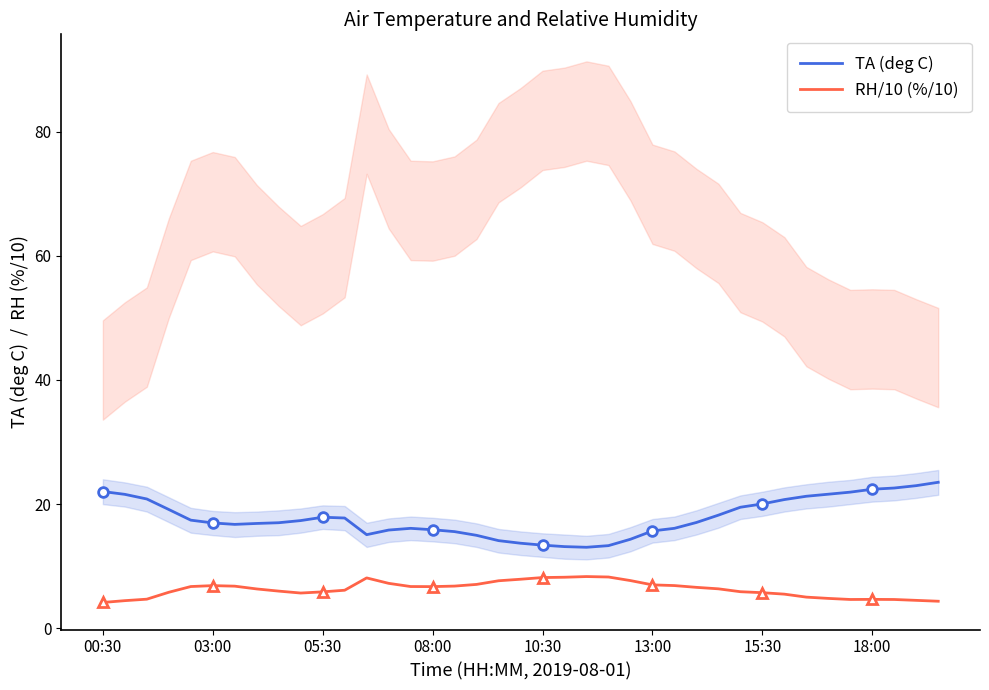

True or false: TA (deg C) and RH/10 (%/10) intersect in this chart.

False